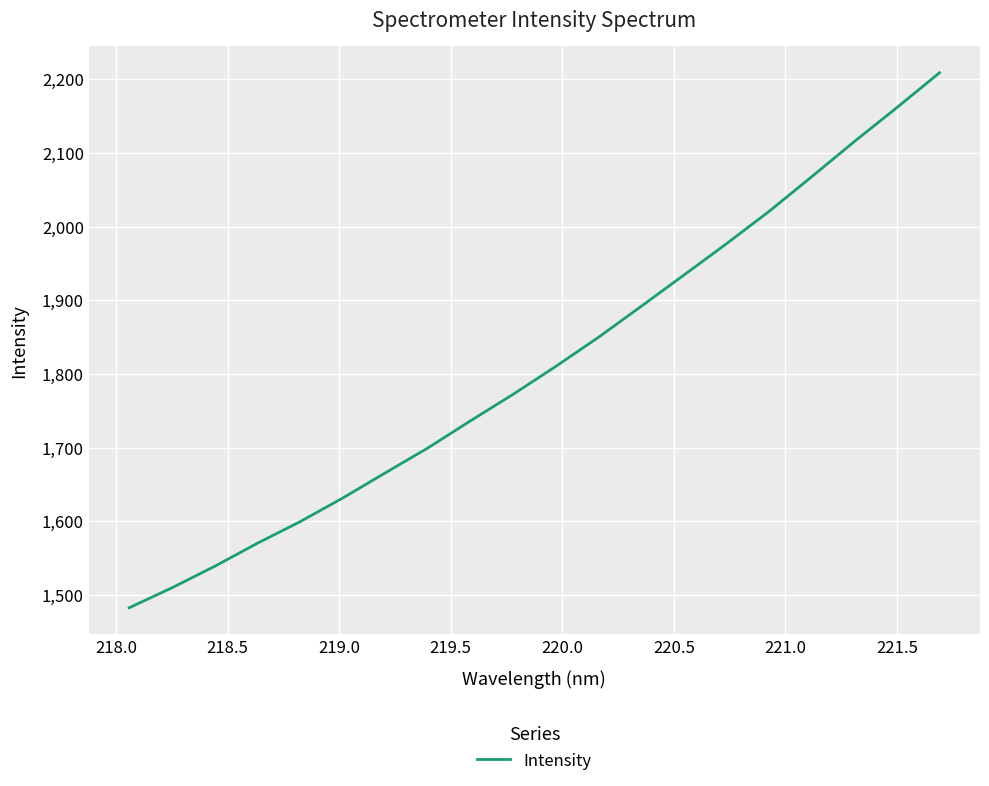

What is the sum of all values?

36245.4